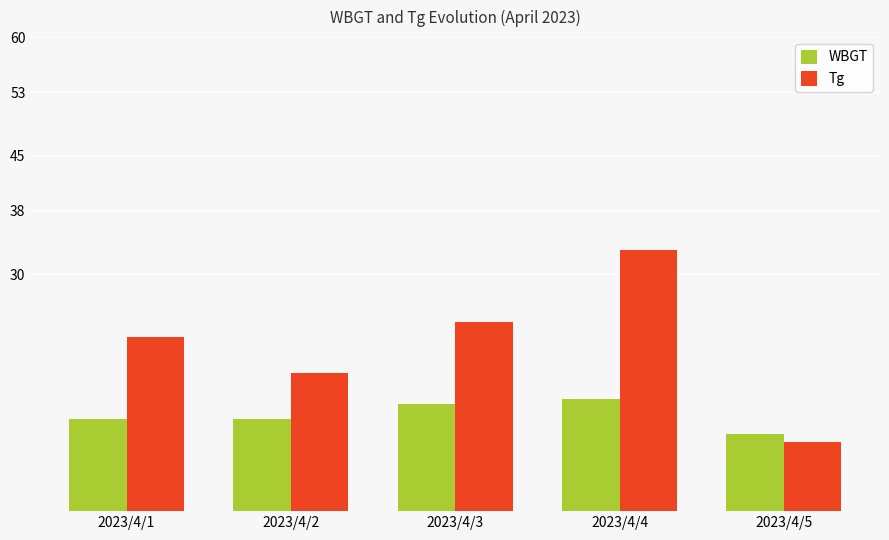

Is it true that Tg equals 8.8 at 2023/4/5?

True